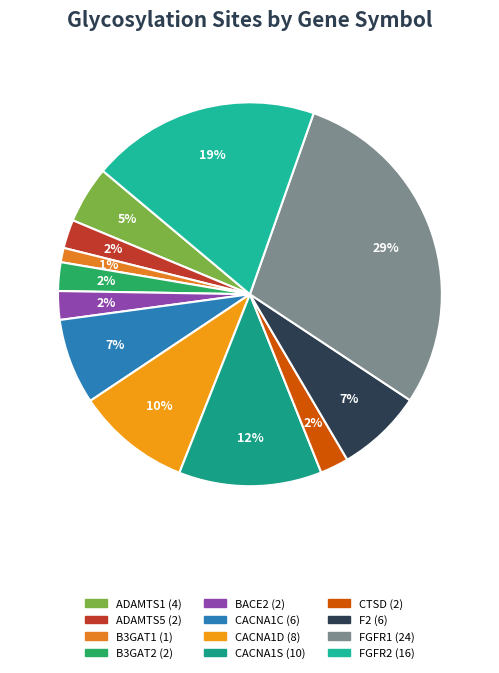

To the nearest percent, what is the average slice percentage?

8%